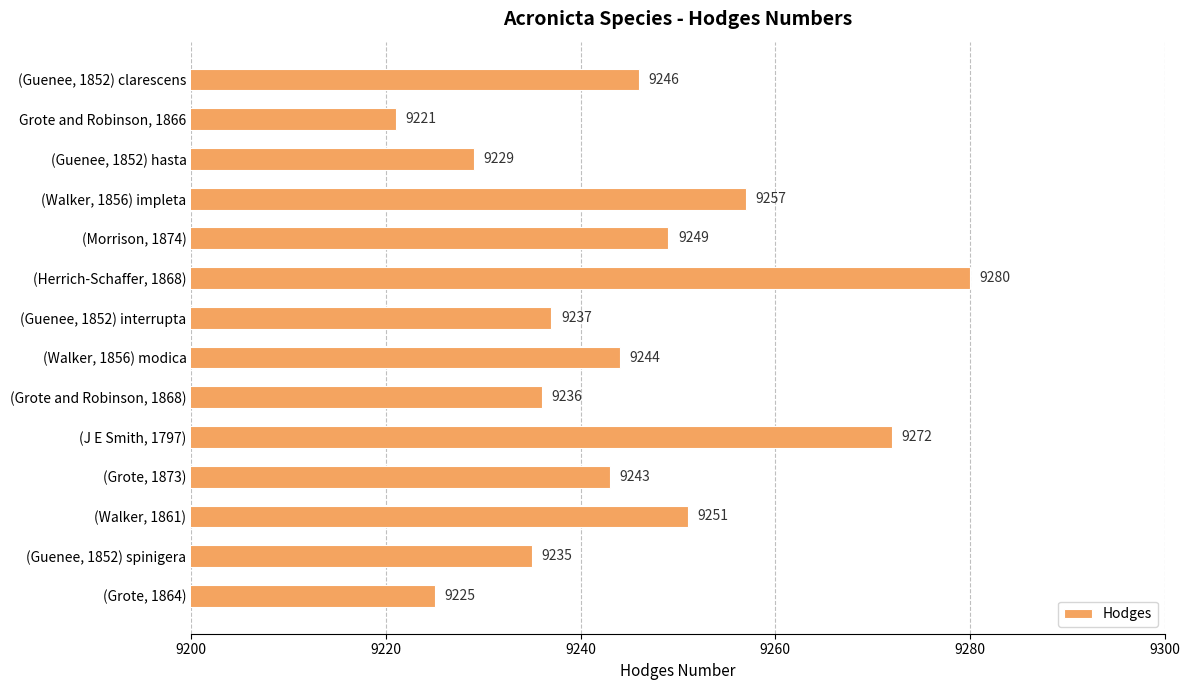

True or false: the data shows 5503 at (Grote, 1864).

False